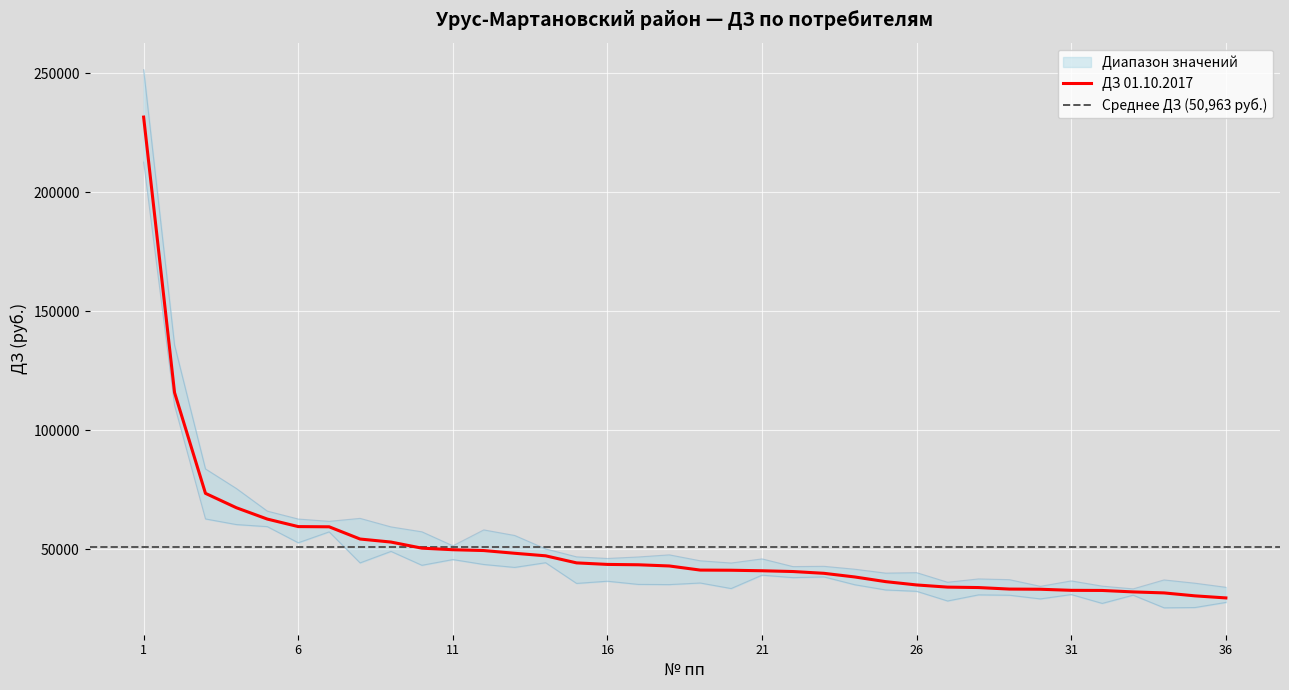

What is the value of the 27th point from the left?

34099.5